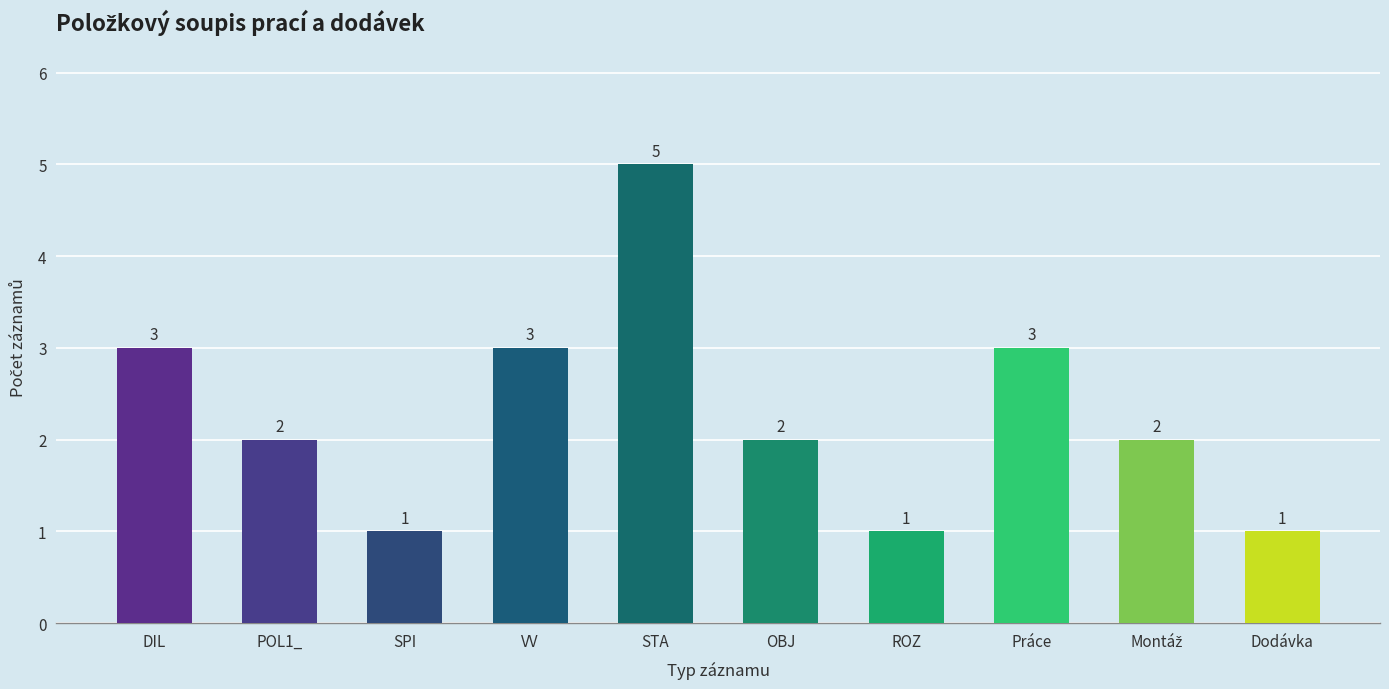

The value at OBJ is 1. True or false?

False